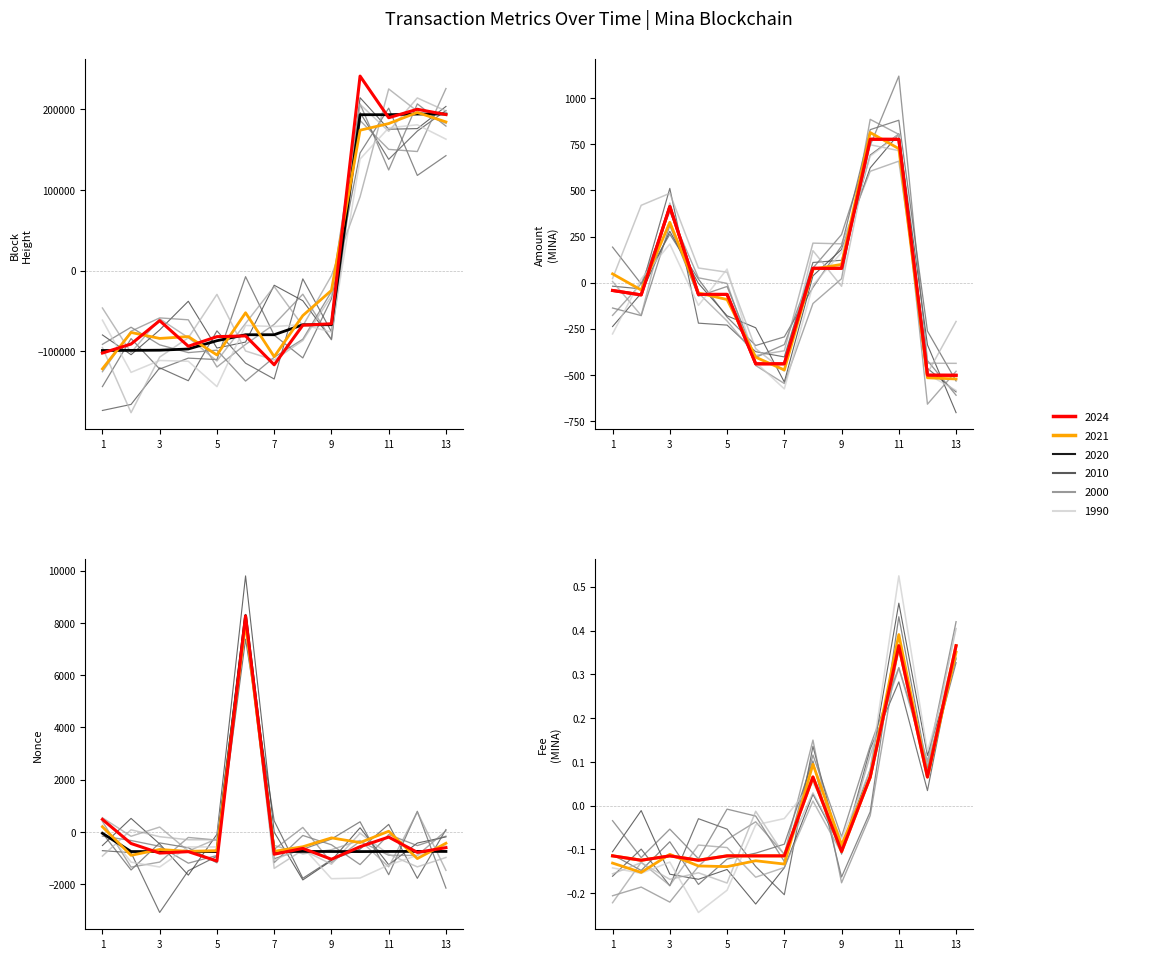

Which has a higher value, 7 or 10?

10